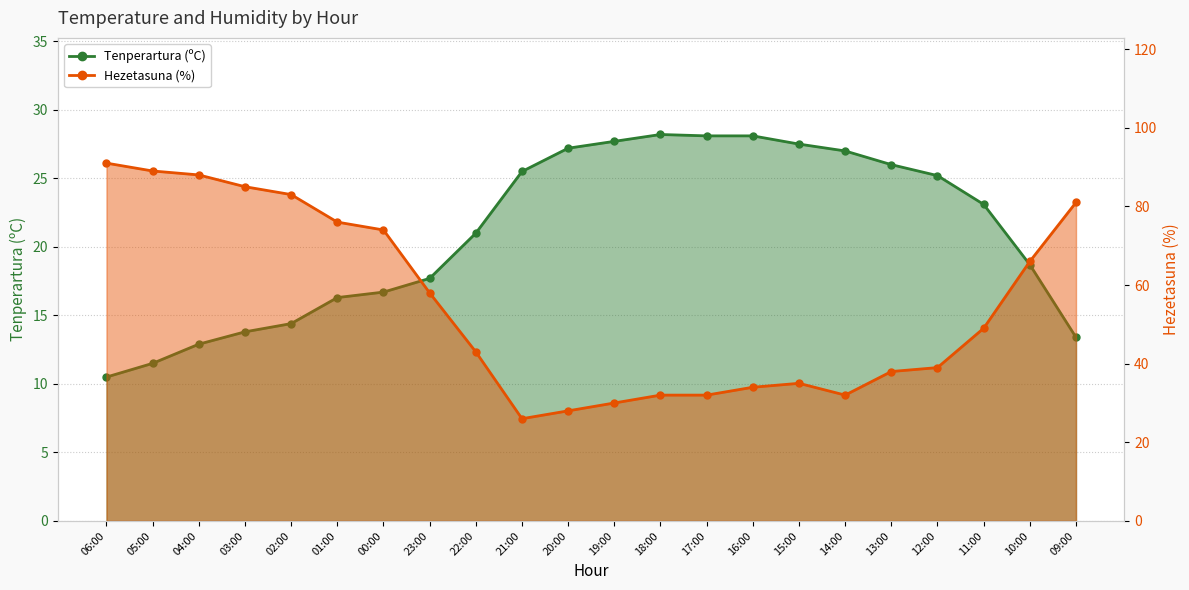

Rank the series at 19:00 from lowest to highest value.

Tenperartura (ºC), Hezetasuna (%)